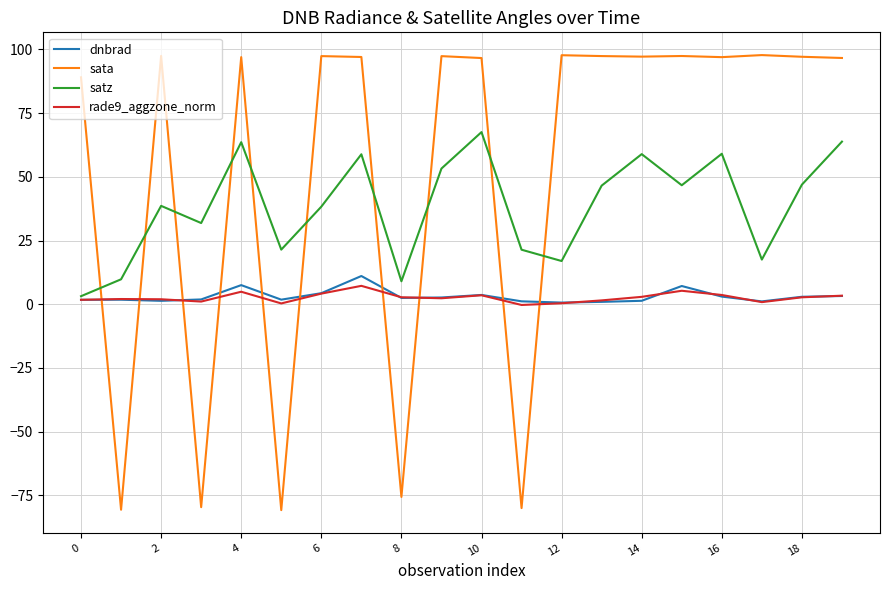

Which series has the largest range (max minus min)?

sata